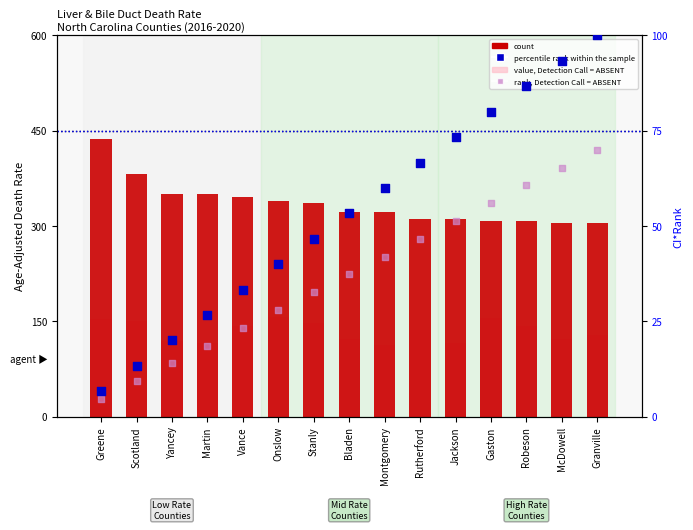

Which series contains the highest Y value?

count